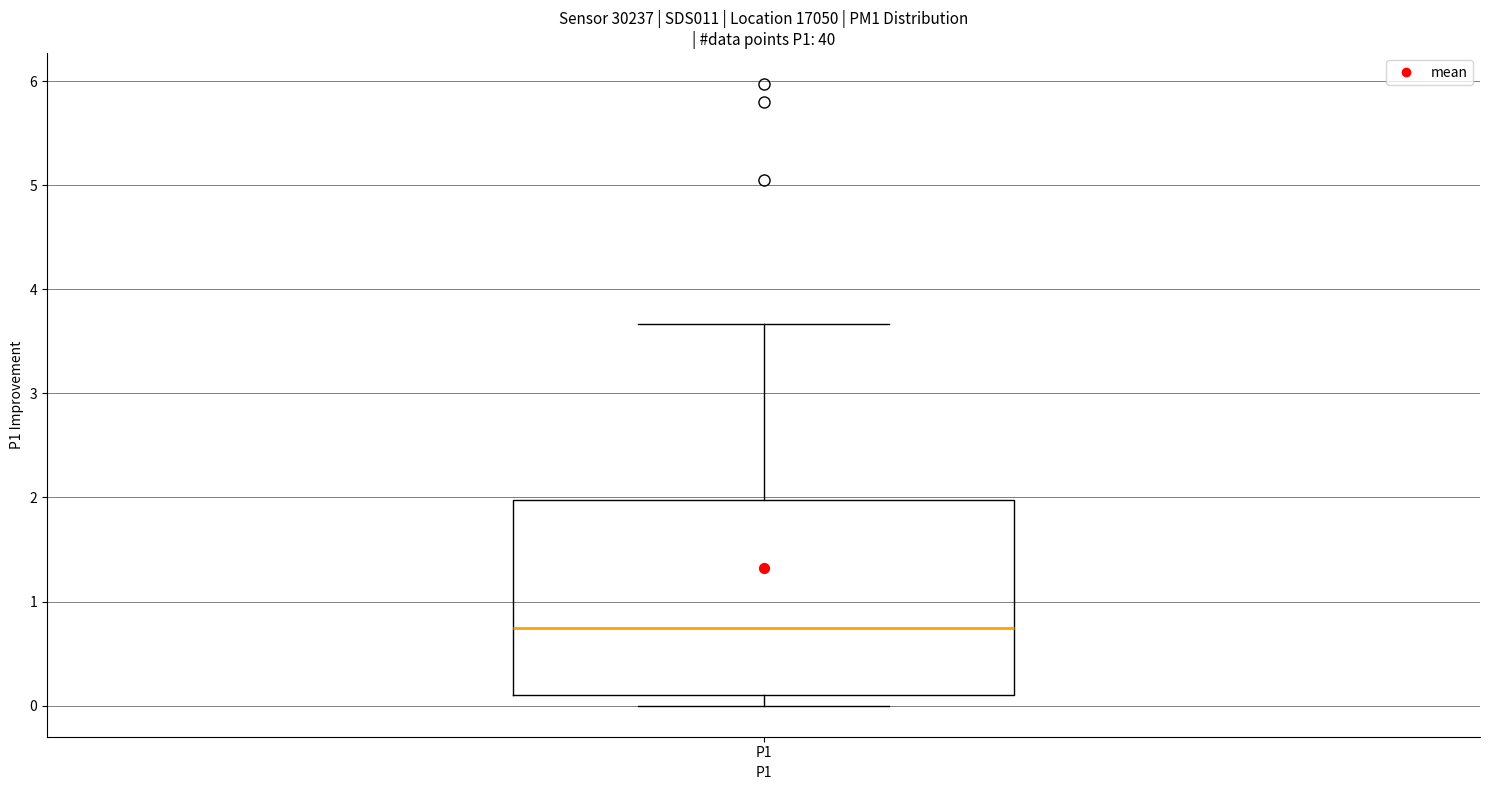

Transcribe this box plot: give where the median line is, the range the box spans, and where the two whiskers end, as read against the y-axis. The values are not printed on the chart, so give them approximately, as read against the axis.

median 0.8, box 0.1 to 2.0, whiskers 0.0 to 3.7